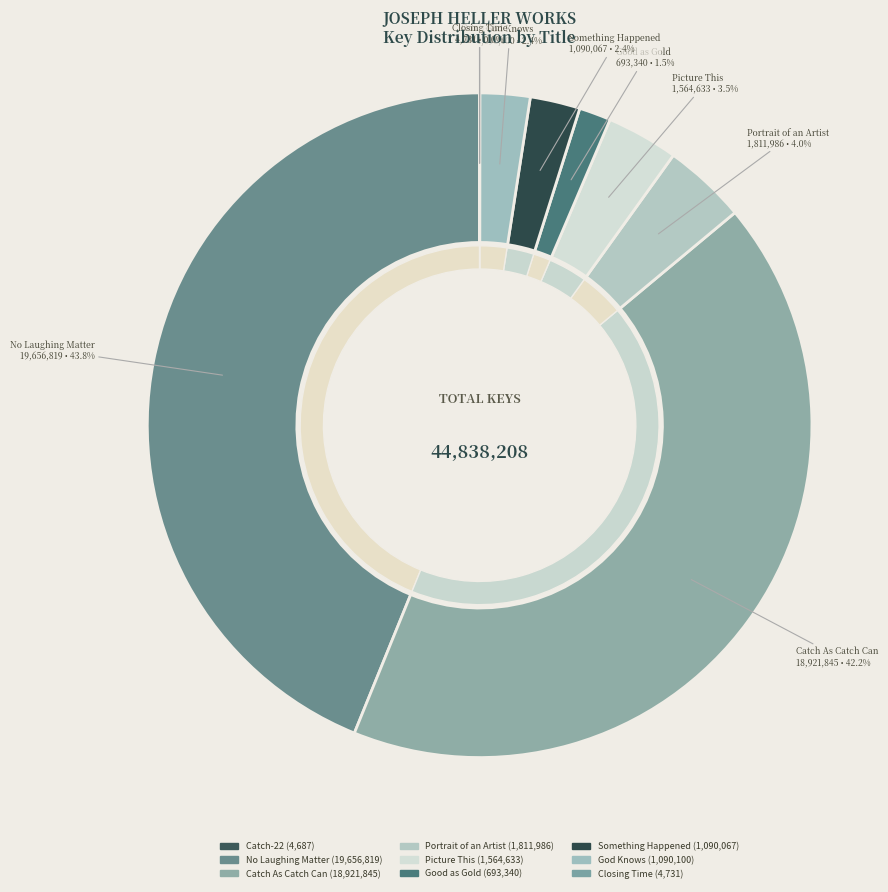

True or false: Catch-22 accounts for 12% of the total.

False